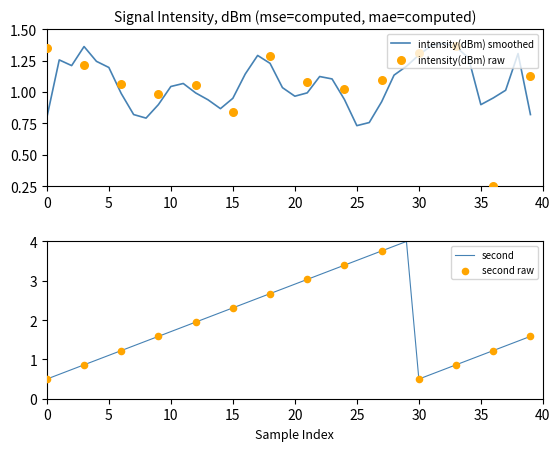

What is the change in value from second to 17?

+1.9